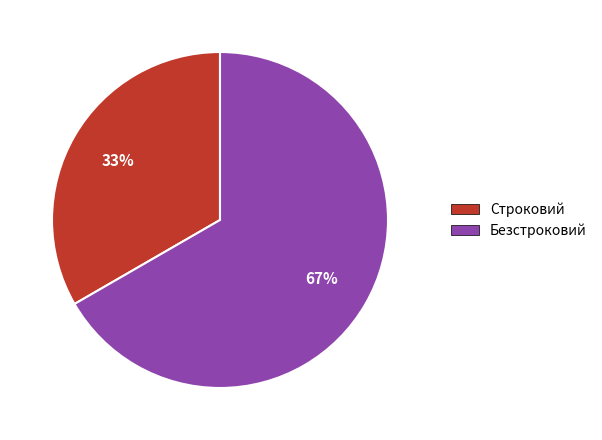

Do Строковий and Безстроковий together represent more than half of the pie?

Yes